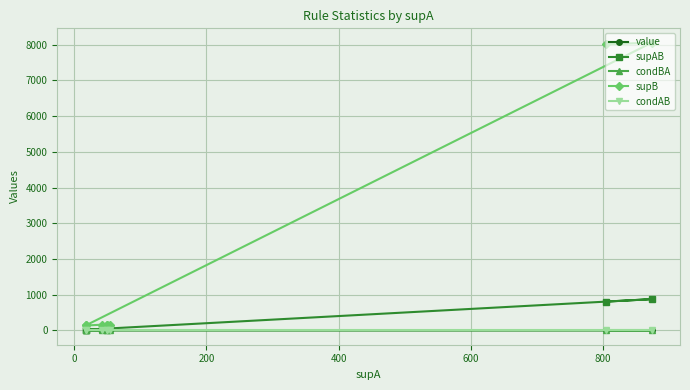

What is the maximum value for value?

0.3